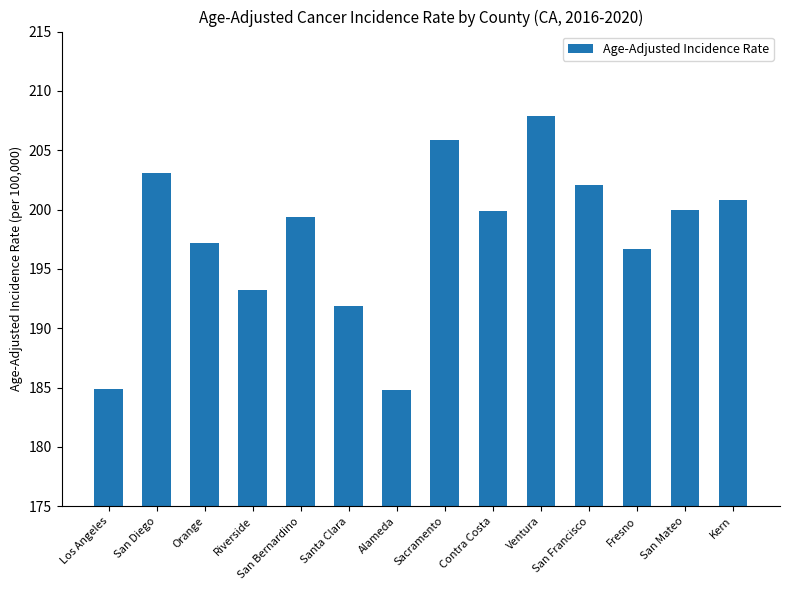

What is the change in value from Los Angeles to Santa Clara?

+7.0